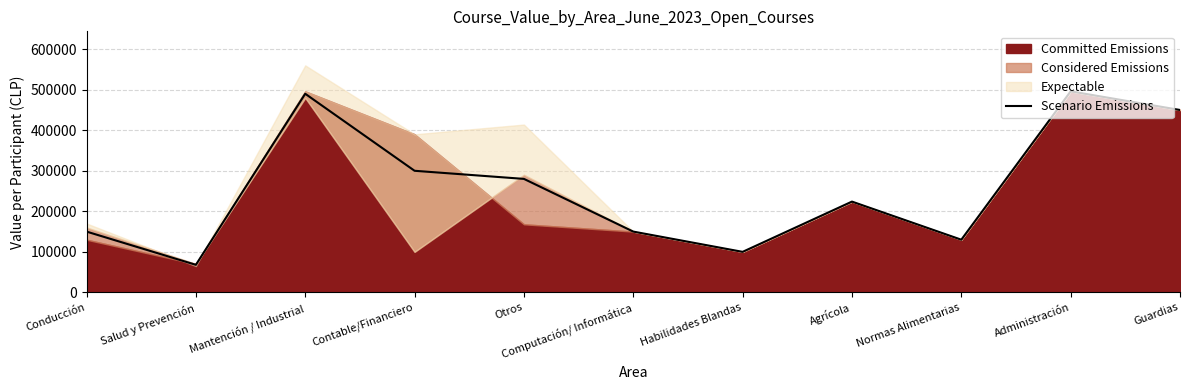

What is the greatest value displayed?

496000